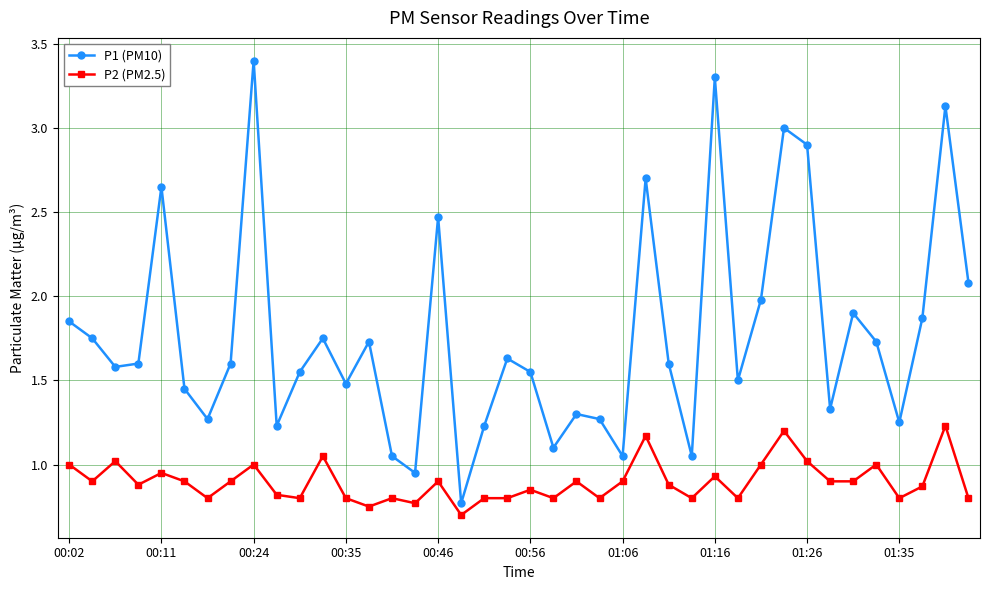

What is the sum of all P1 (PM10) values?

70.6